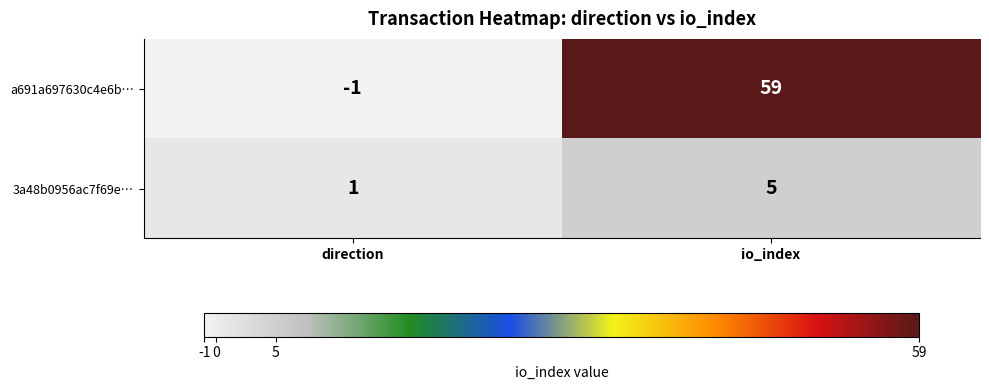

Where is 3a48b0956ac7f69e… nearest to the value 3?

direction